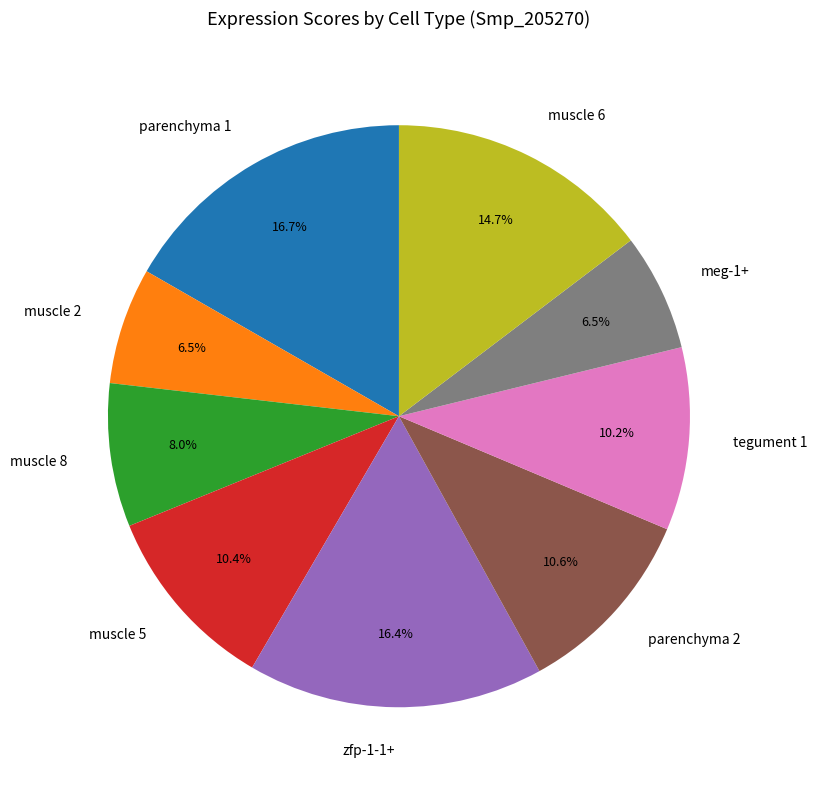

How much of the chart is everything except parenchyma 2?

89.4%